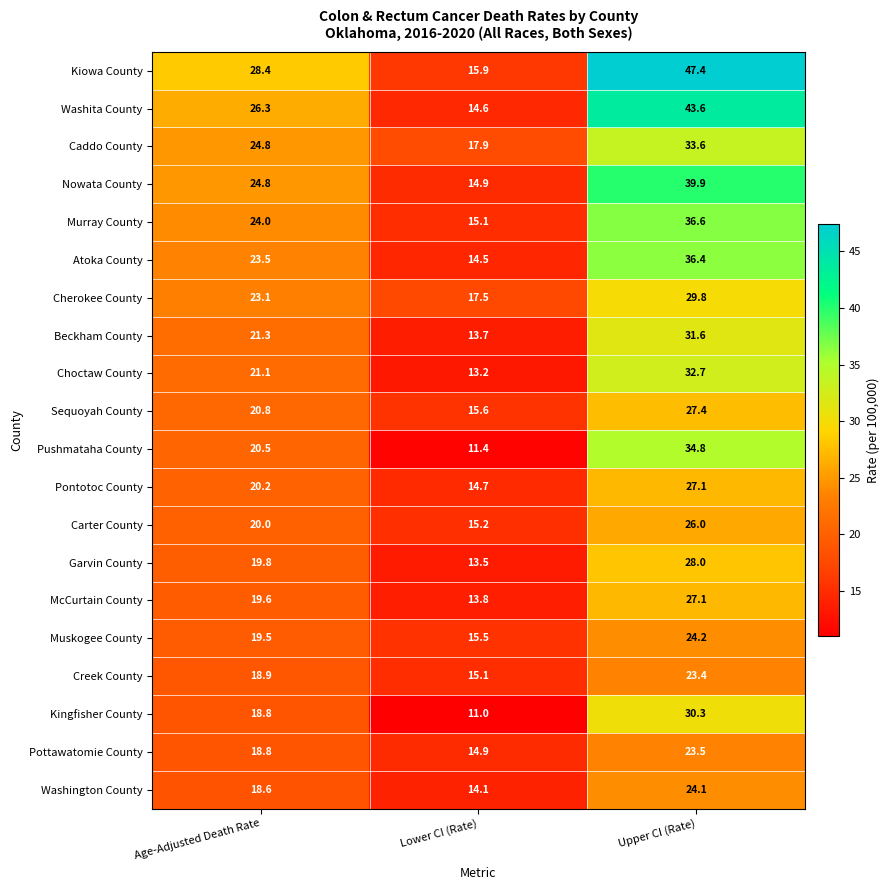

What is the difference between the maximum and minimum values in the Murray County series?

21.5